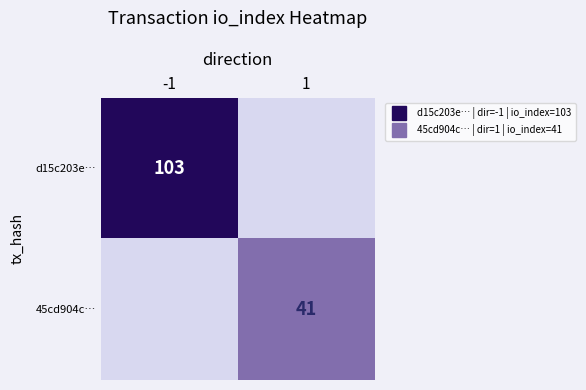

Count the number of data series in this chart.

2